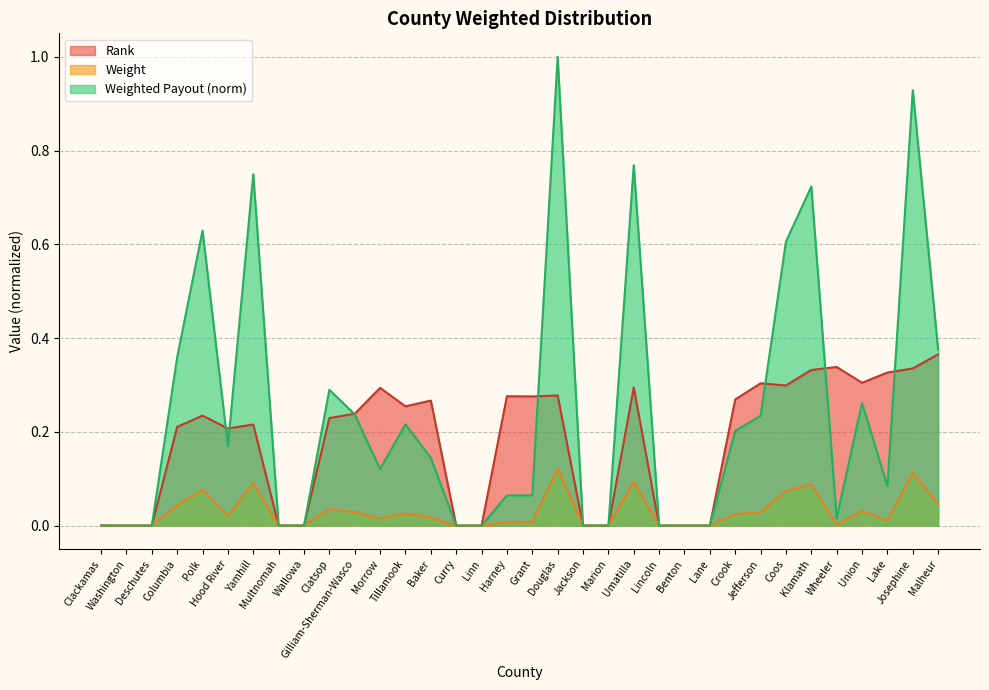

Where is the first local maximum for Rank?

Polk